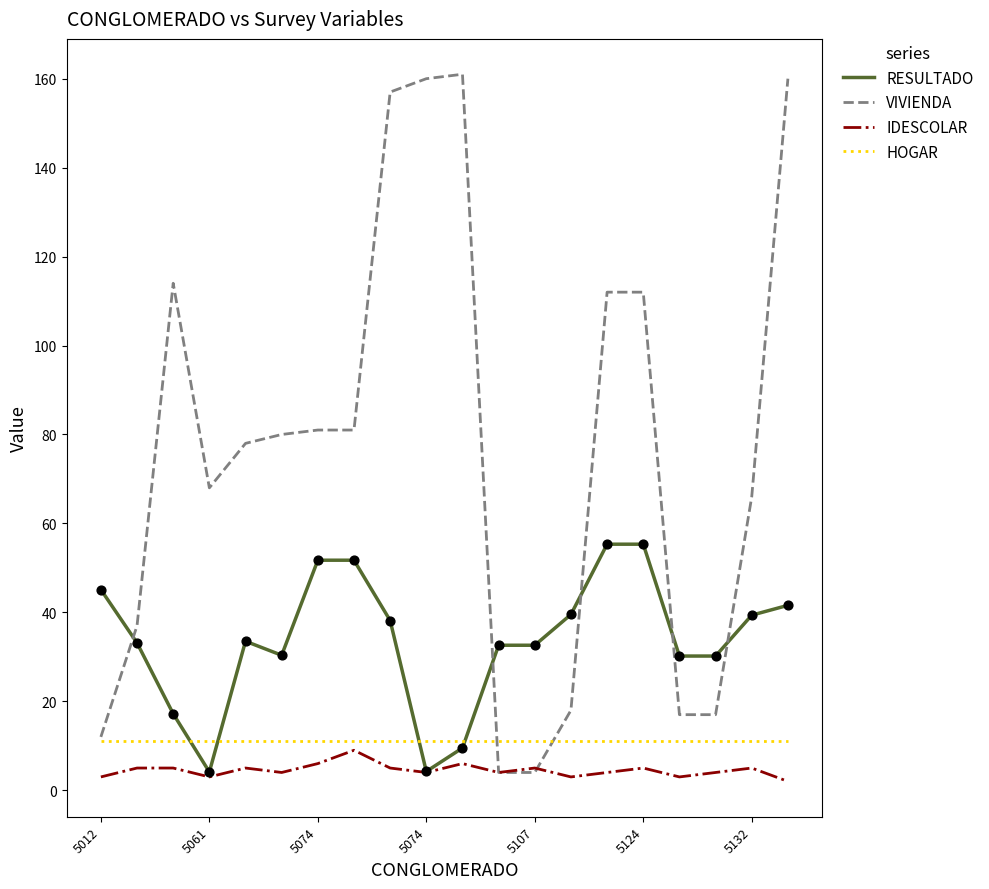

What are all the series names shown in the legend?

RESULTADO, VIVIENDA, IDESCOLAR, HOGAR